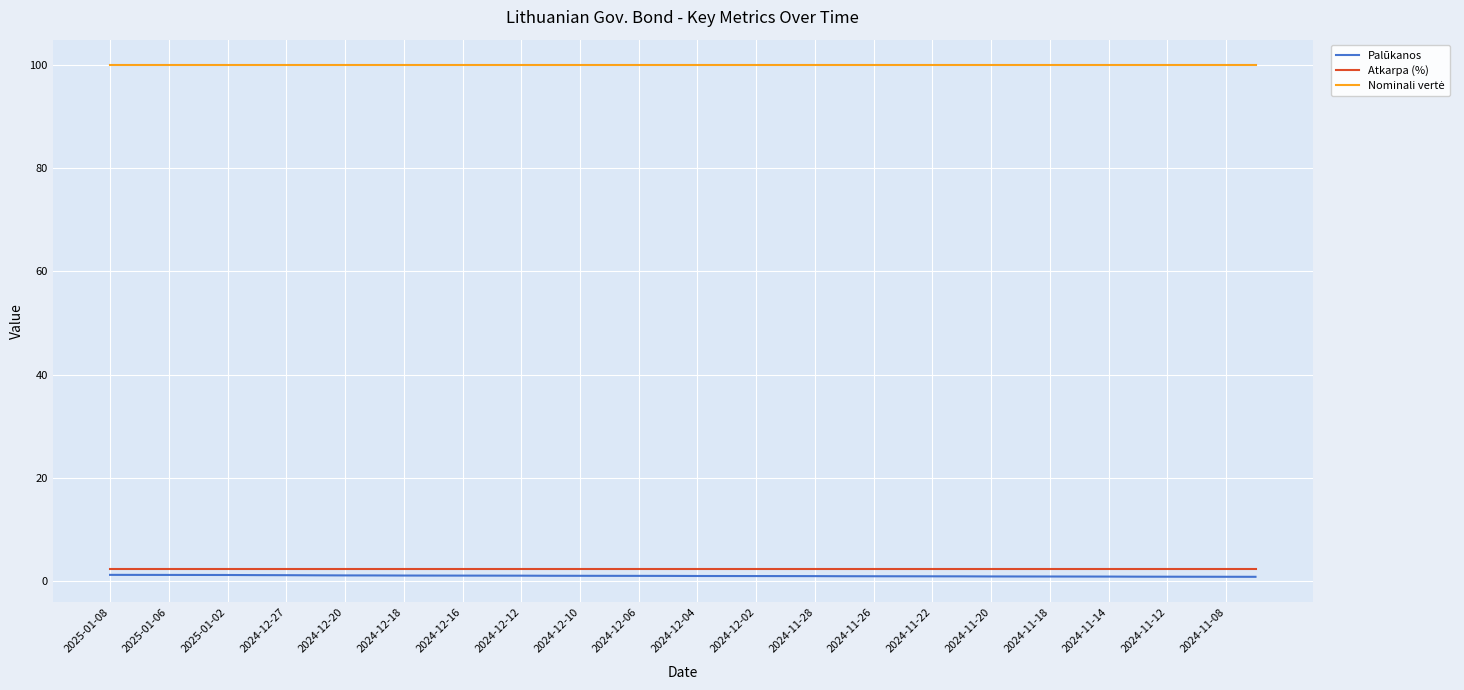

True or false: Palūkanos and Atkarpa (%) cross at least once.

False